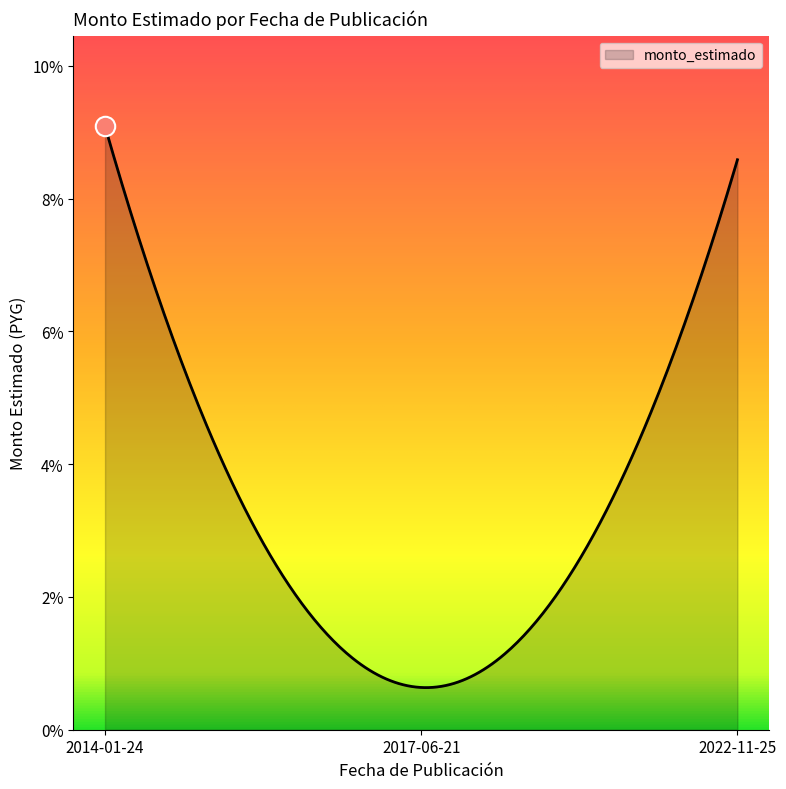

Reading left to right, list all the values displayed in this chart.

2014-01-24=5000000000	2017-06-21=350000000	2022-11-25=4722778000